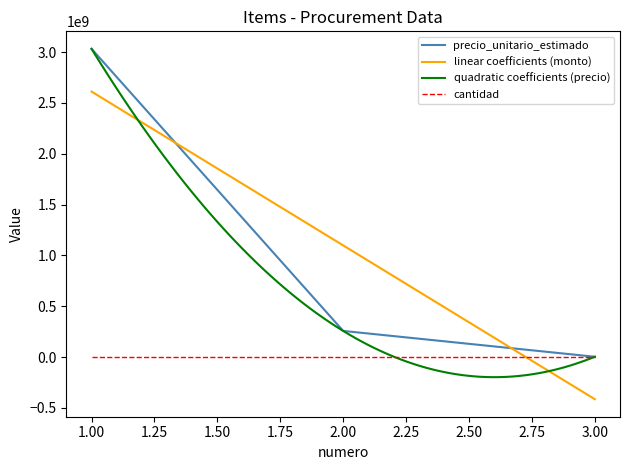

True or false: cantidad has a value of 1 at 2.

False